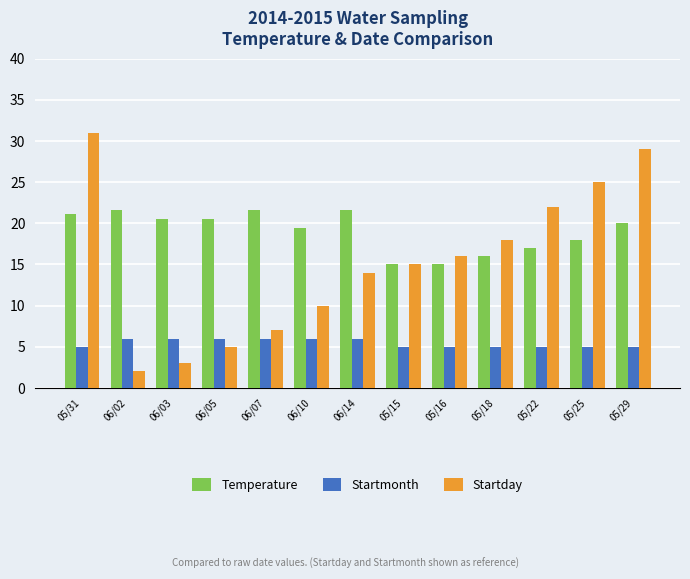

List the series in order of their peak value, highest first.

Startday, Temperature, Startmonth